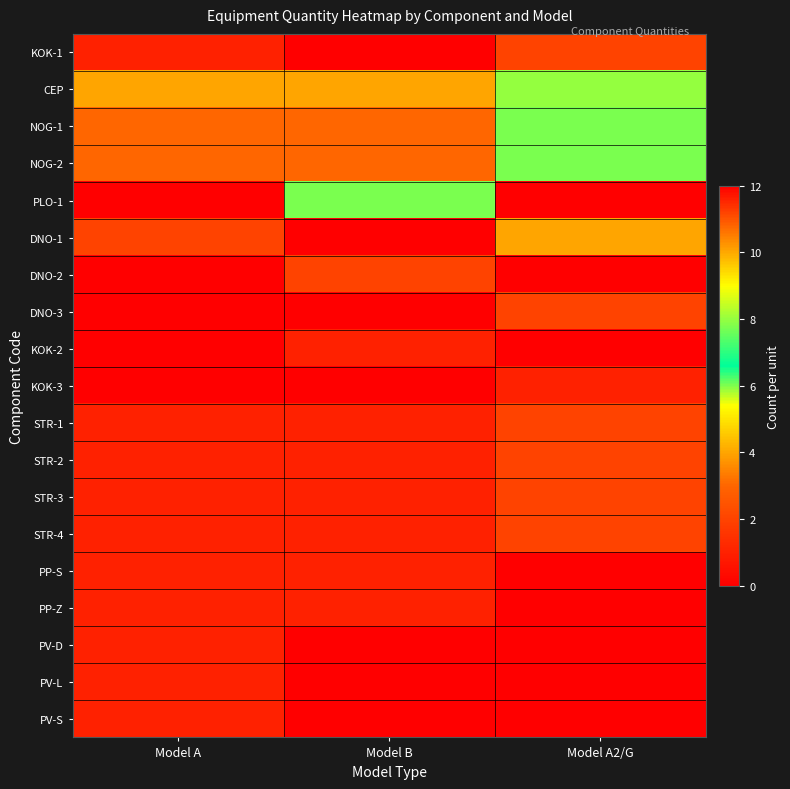

Count the number of categories in the chart.

3